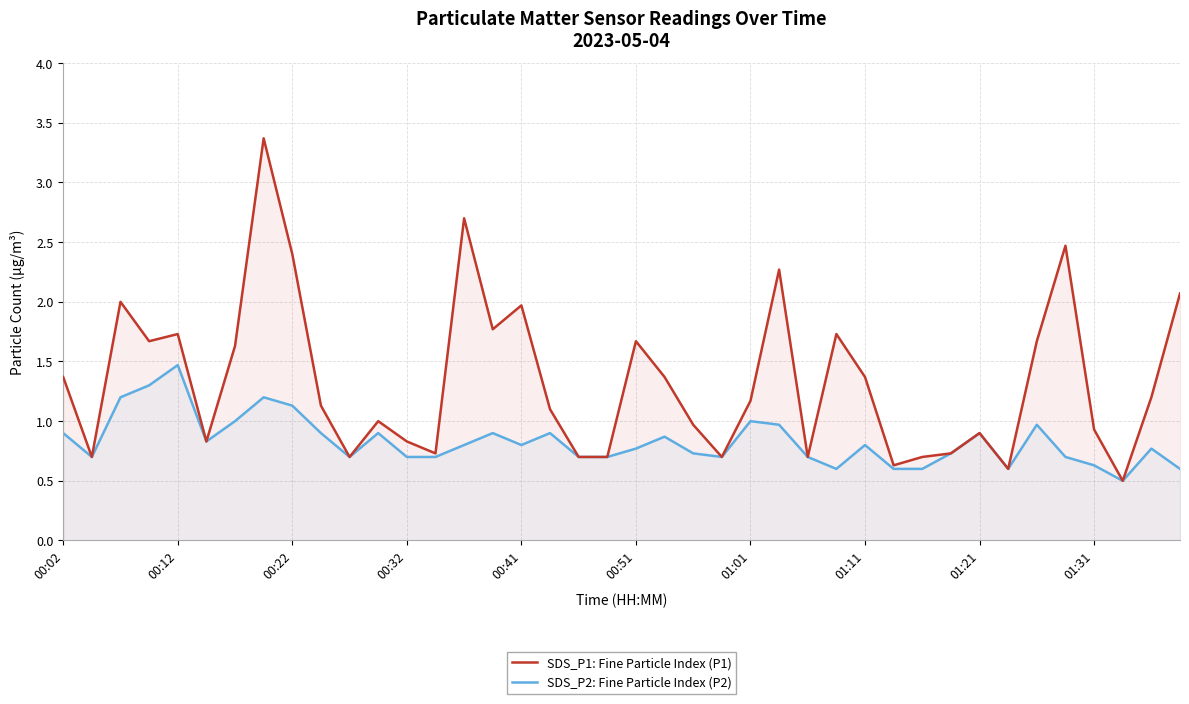

What is the greatest value displayed?

3.4